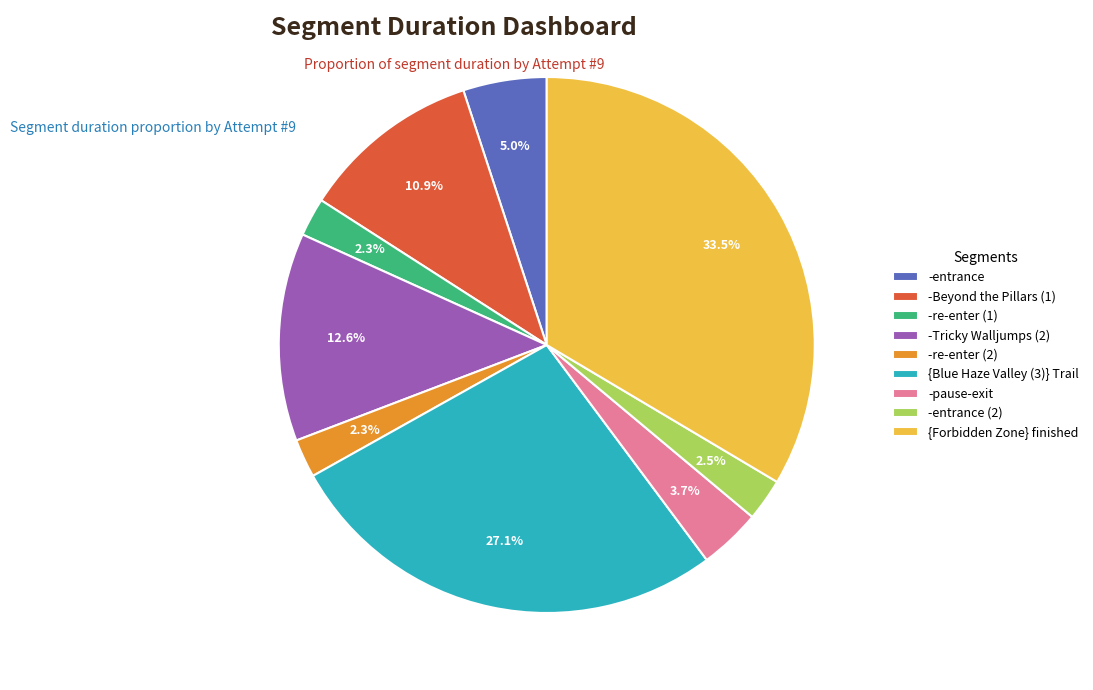

To the nearest percent, what is the difference between the largest and smallest slice percentages?

31%